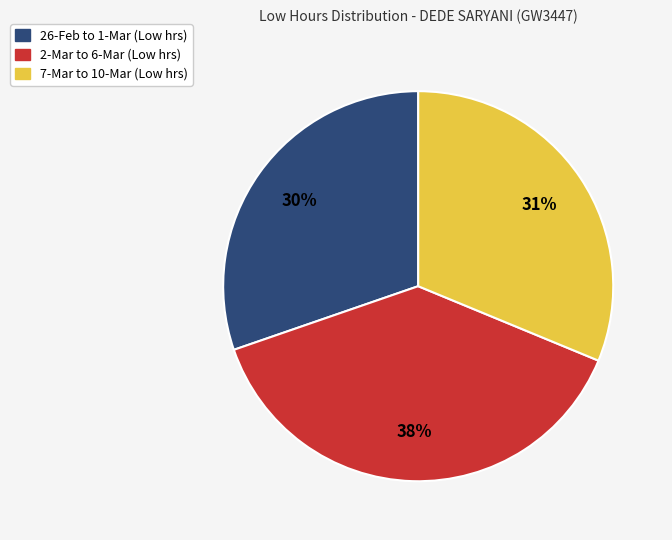

Does any single category account for the majority?

No